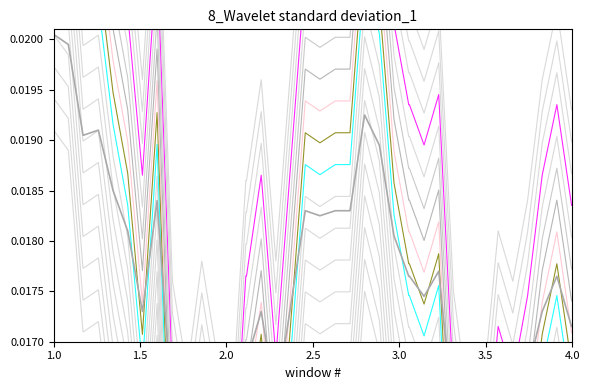

At which category does the data reach its first local peak?

3.0